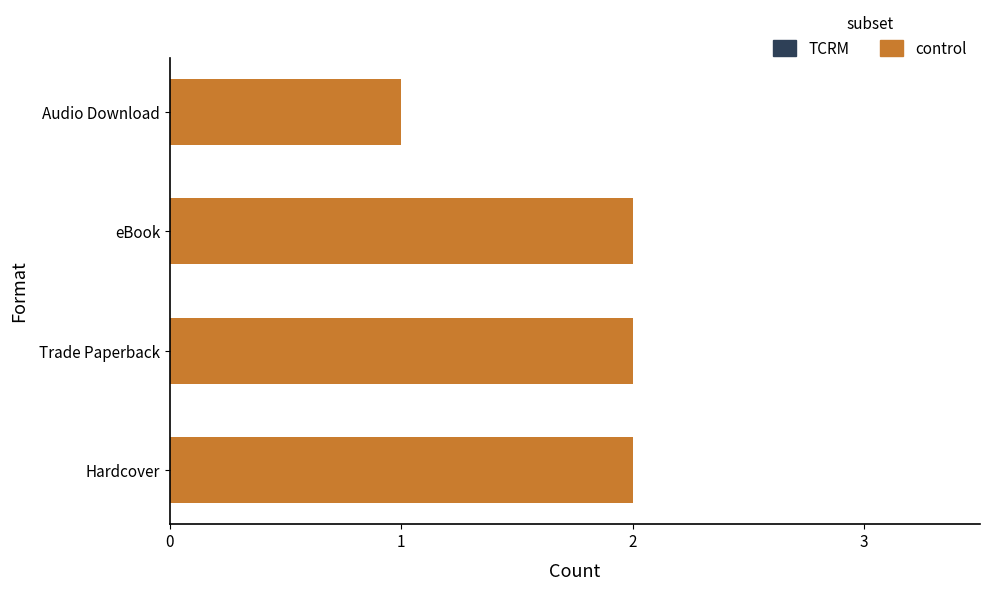

Reading top to bottom, extract all data points from this chart.

1	2	2	2